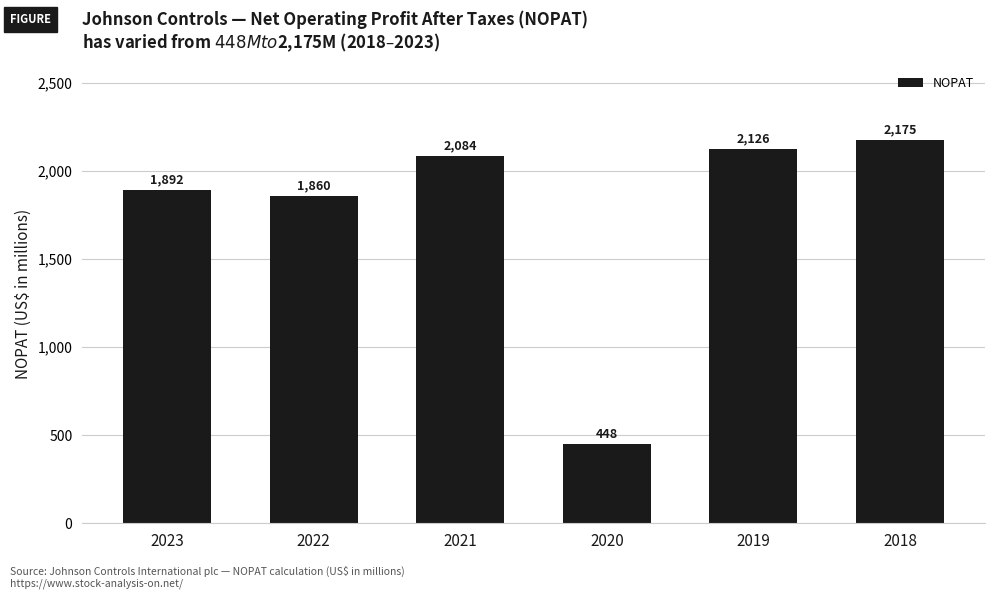

Rank the categories by value from lowest to highest.

2020, 2022, 2023, 2021, 2019, 2018